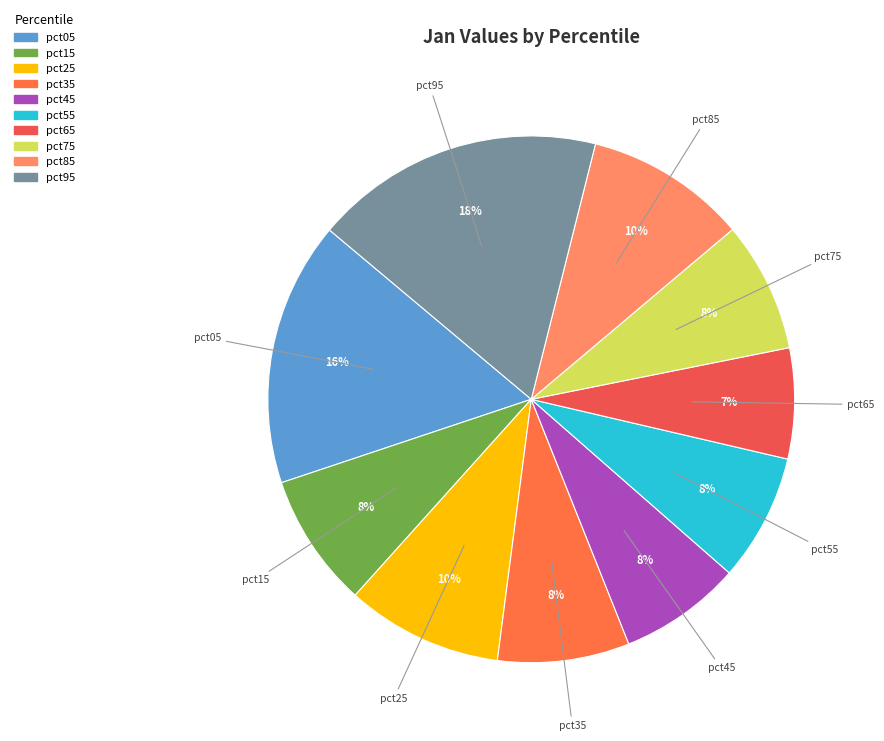

To the nearest percent, what is the difference between the largest and smallest slice percentages?

11%